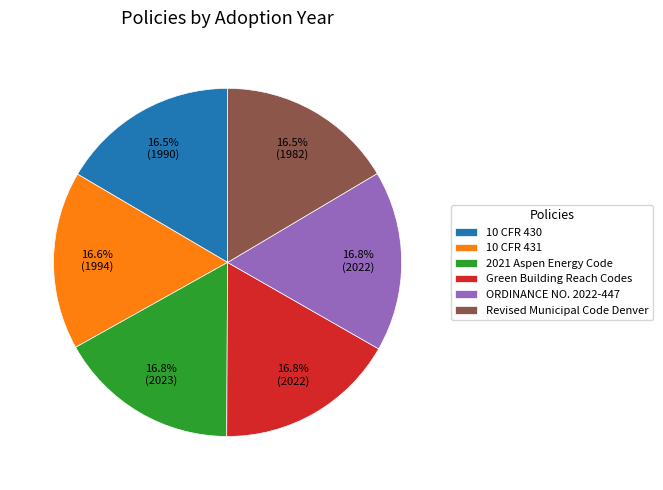

What percentage is NOT represented by Revised Municipal Code Denver?

83.5%